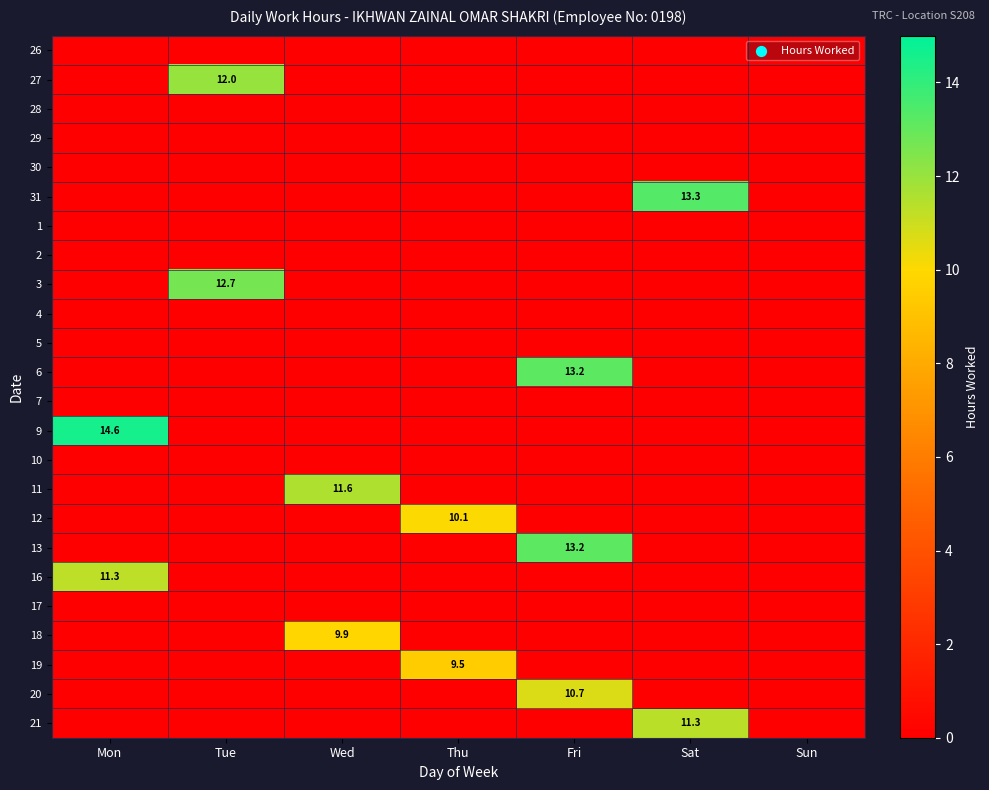

Is it true that 19 equals 3.0 at Sun?

False